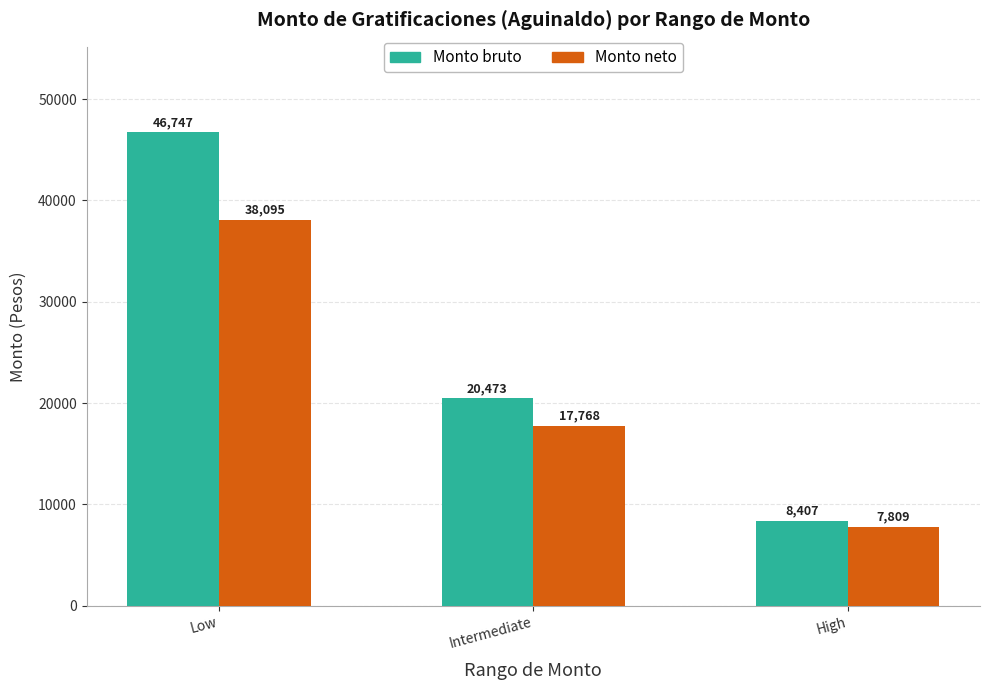

Is it true that Monto neto equals 38095.2 at Low?

True